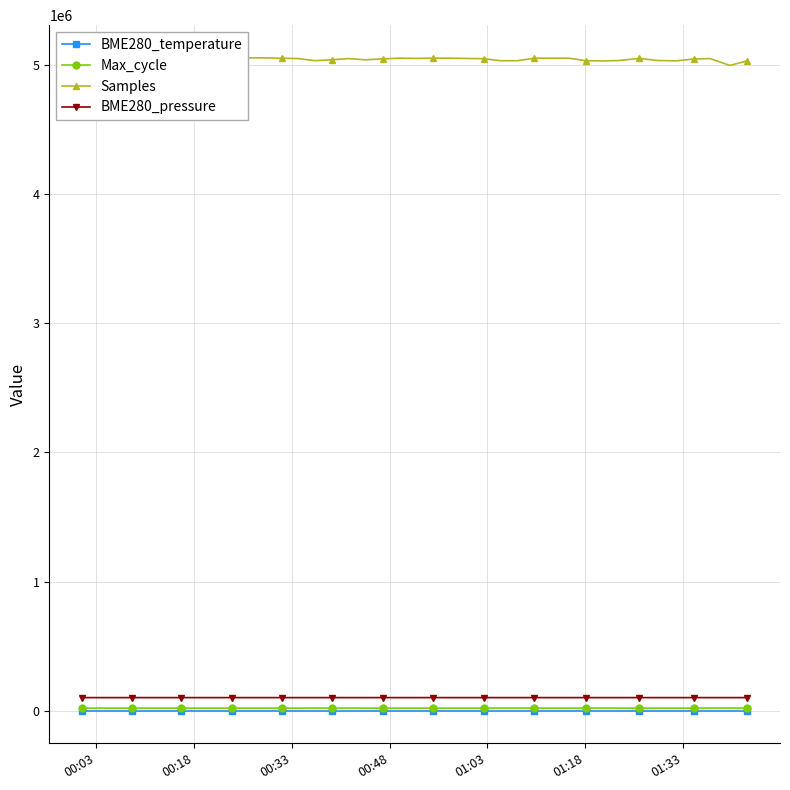

At how many categories does at least one series exceed 1333099?

40